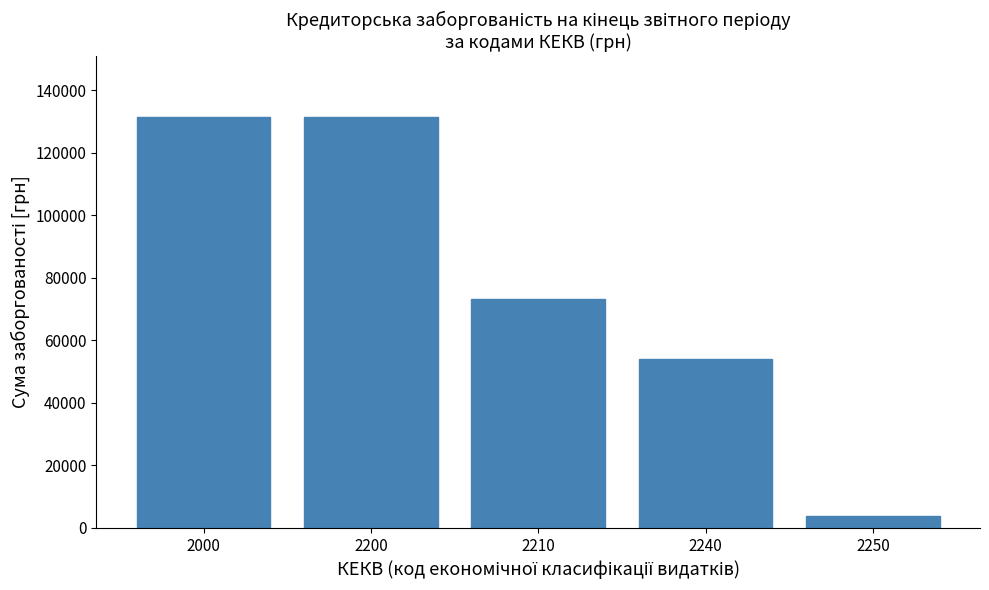

Reading left to right, what are all the values shown in this chart?

131321.0	131321.0	73342.0	54079.0	3900.0